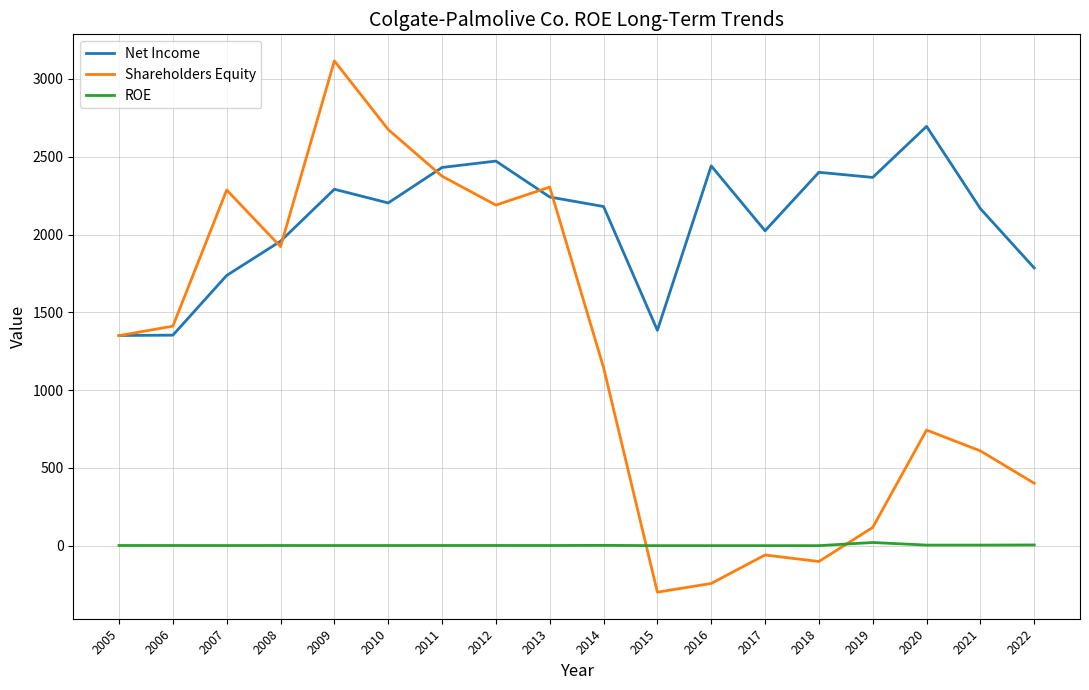

How many interior local peaks does the Shareholders Equity series have?

5